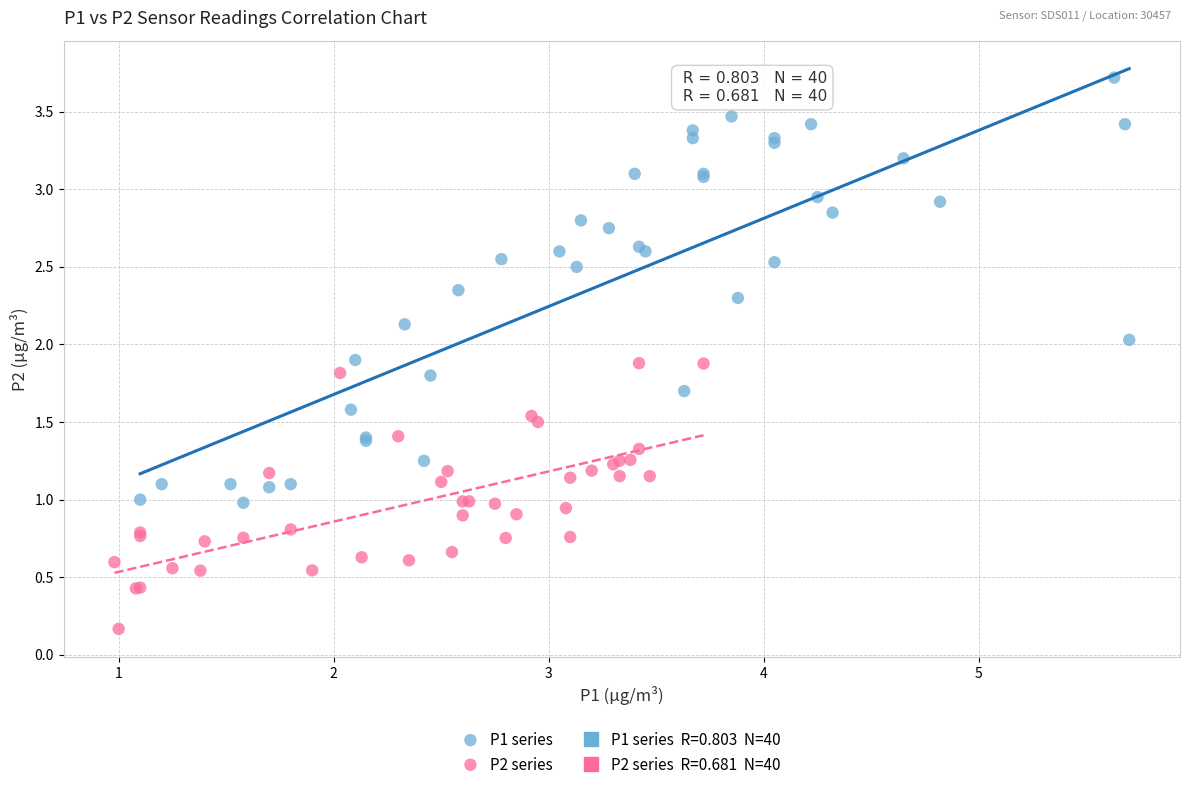

Which series reaches the maximum Y coordinate?

P1 series